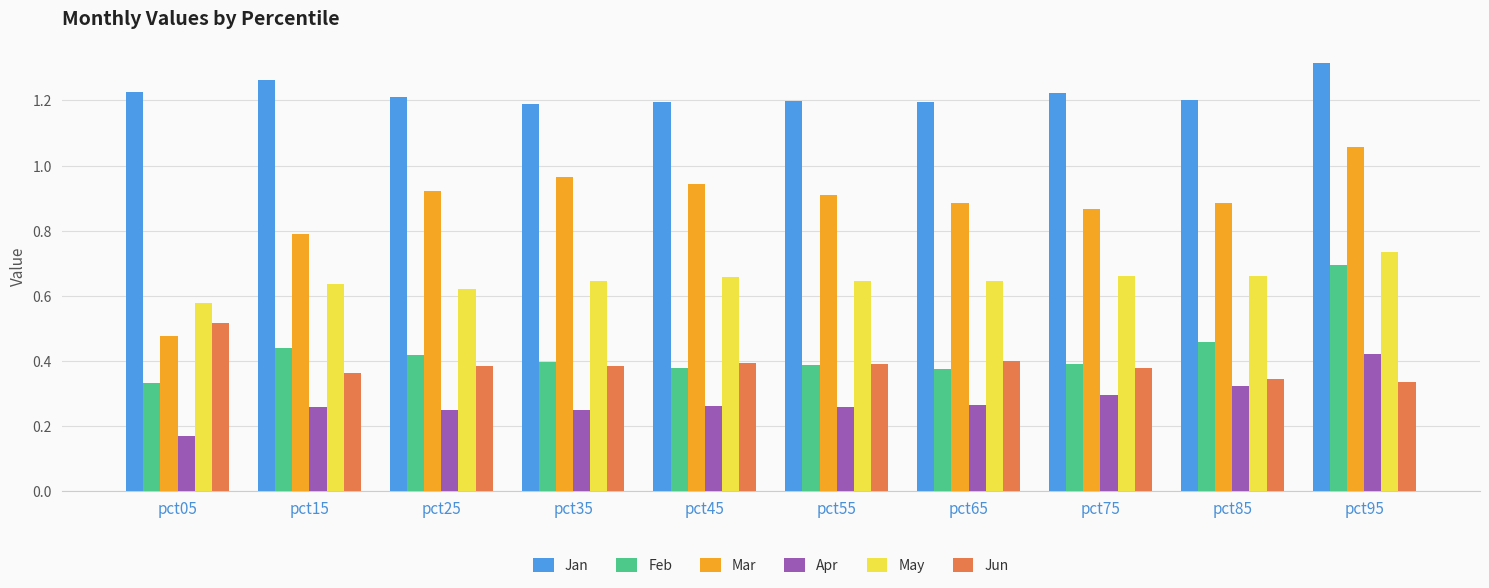

List the series in order of their peak value, lowest first.

Apr, Jun, Feb, May, Mar, Jan